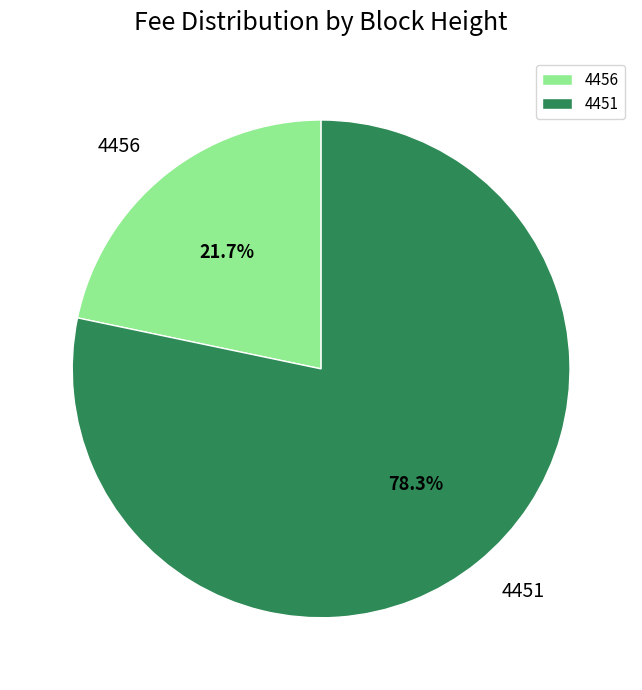

Count the number of slices in the pie.

2